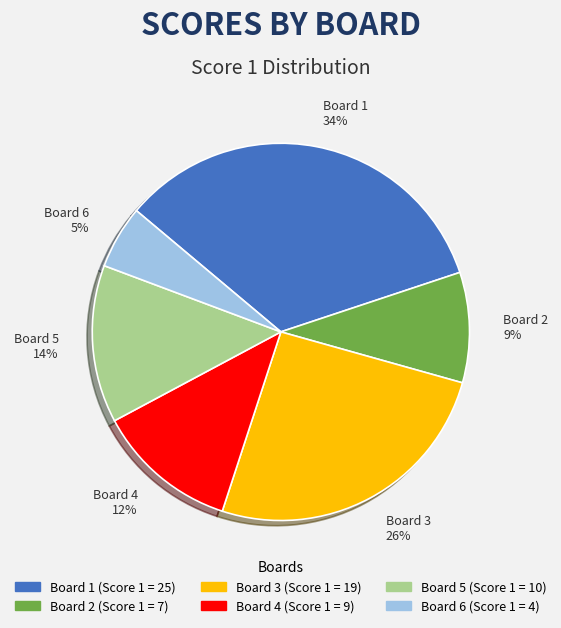

Does Board 6 account for over 50% of the chart?

No